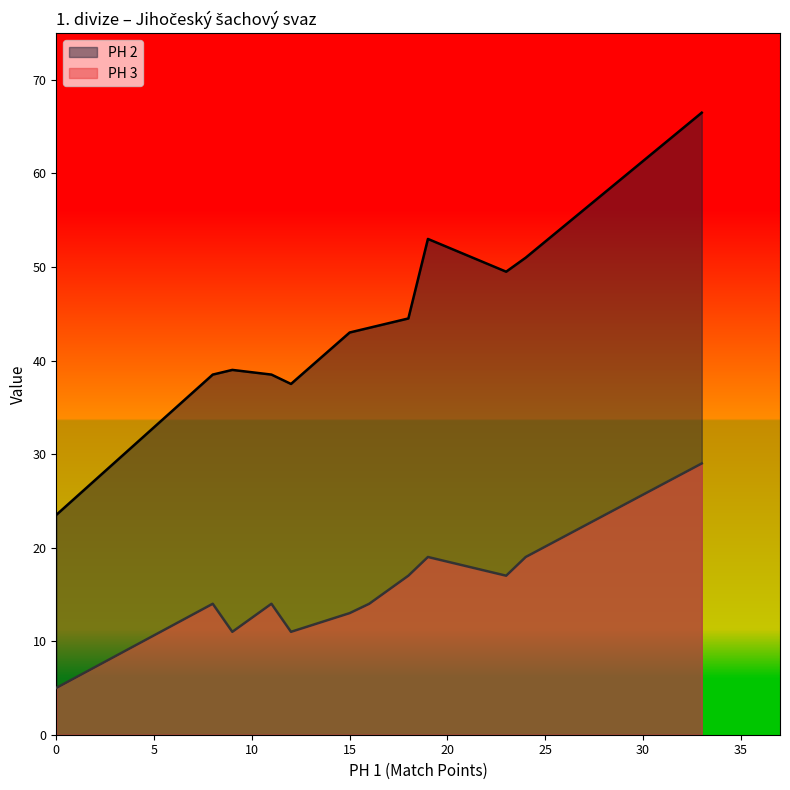

True or false: PH 2 and PH 3 intersect in this chart.

False